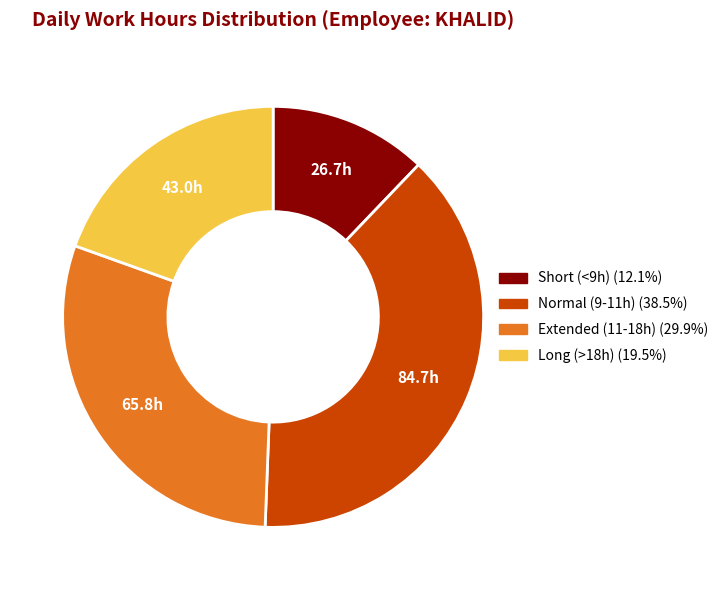

Is there any slice that represents more than half of the pie?

No